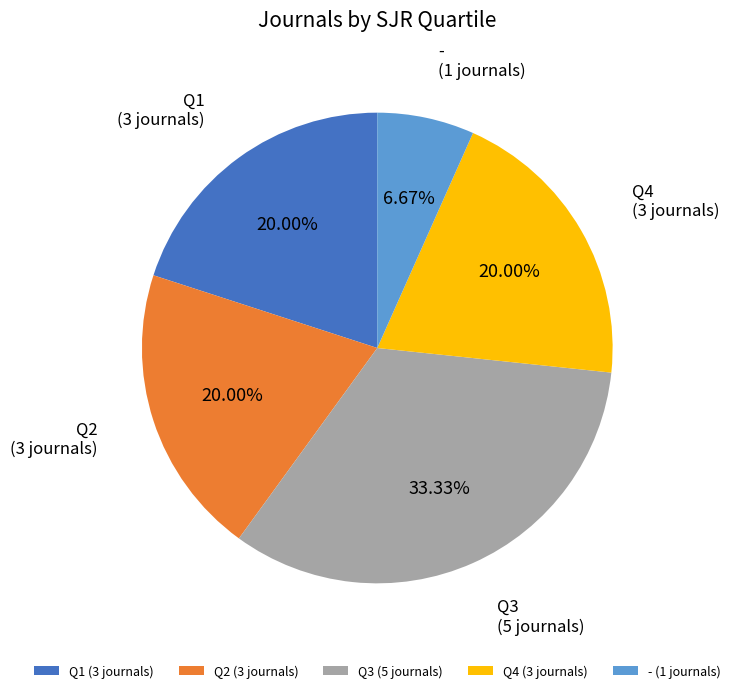

How many segments does this pie chart have?

5